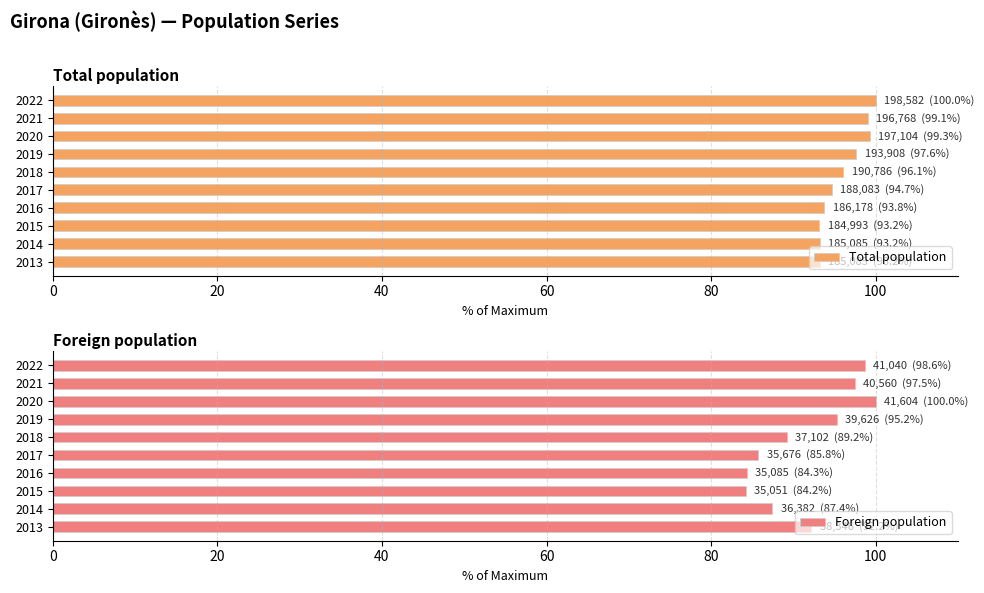

True or false: Total population has a value of 154.3 at 2018.

False